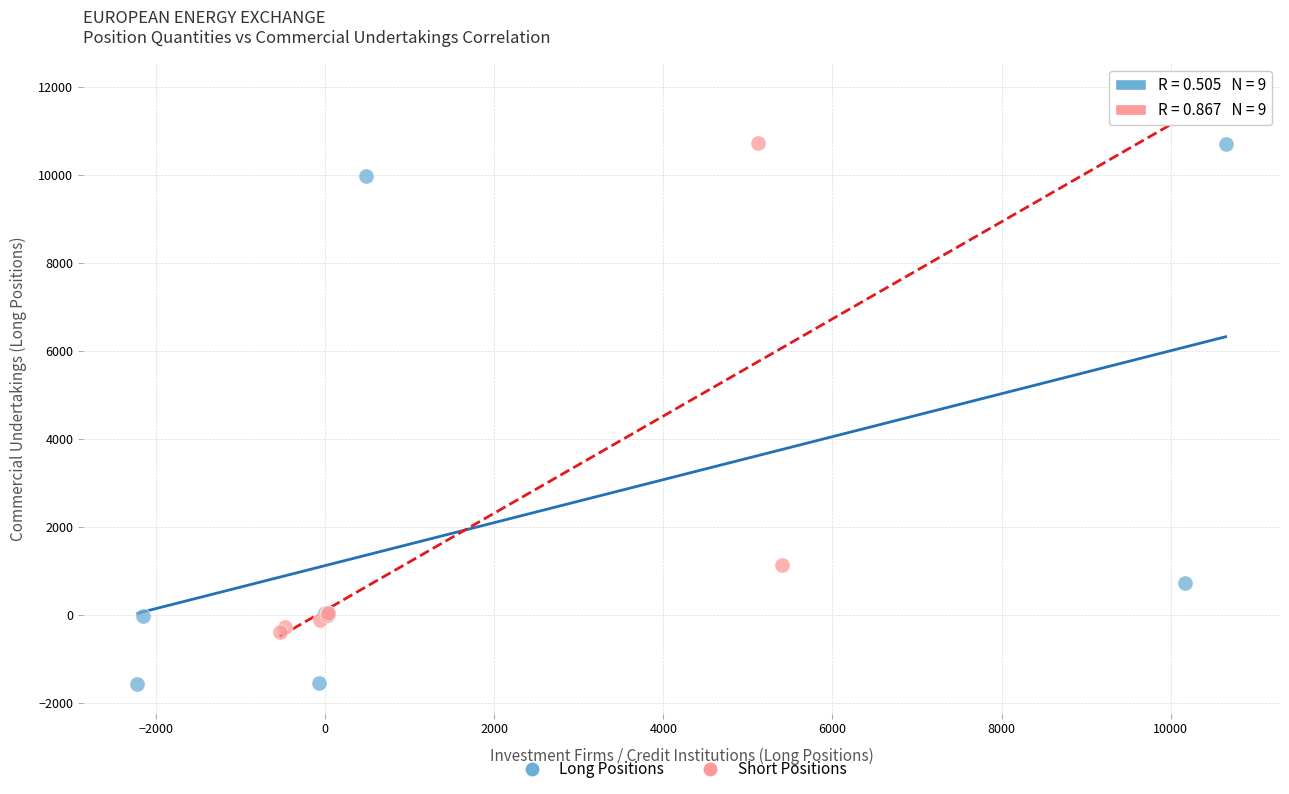

Which series reaches the minimum Y coordinate?

Long Positions